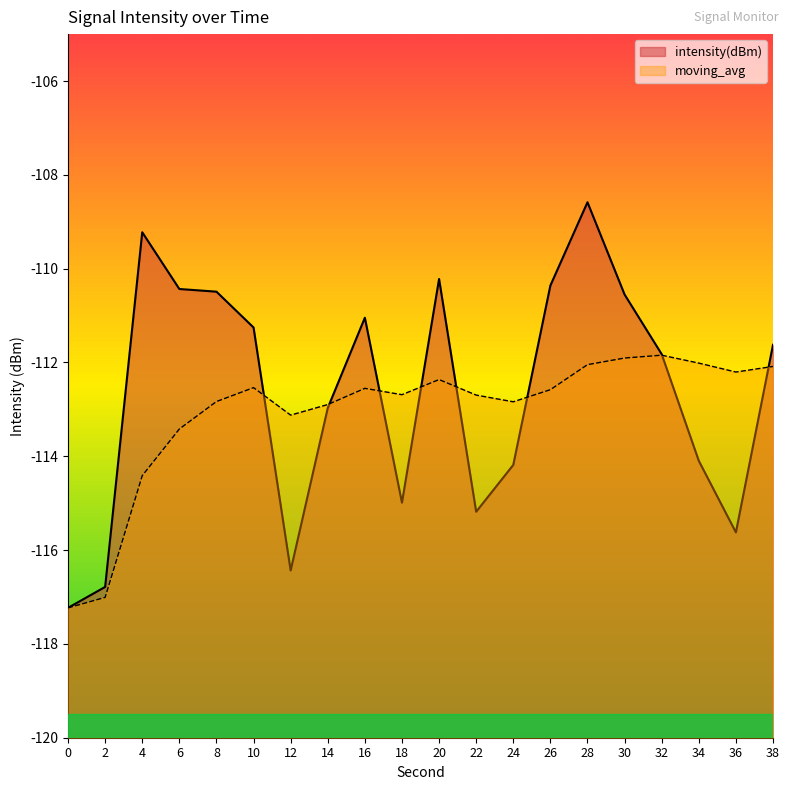

Does the chart have visible grid lines?

No